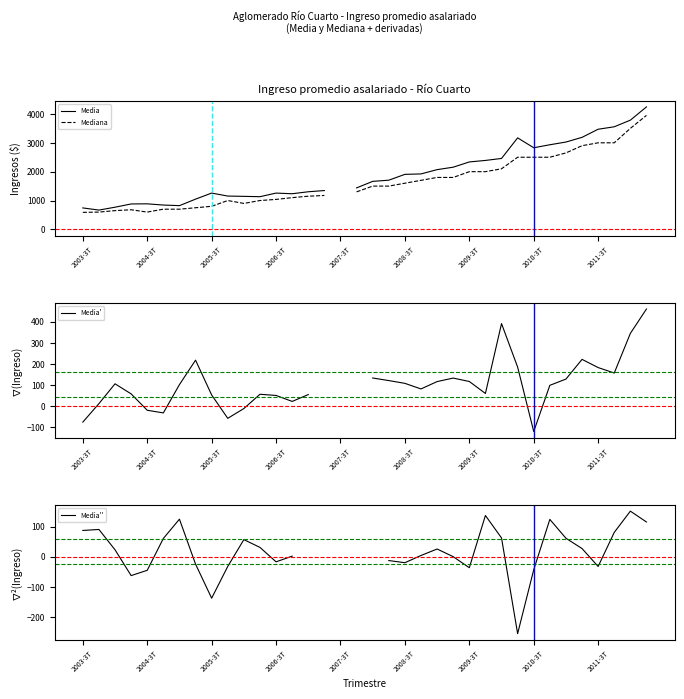

True or false: Media'' and Mediana cross at least once.

False